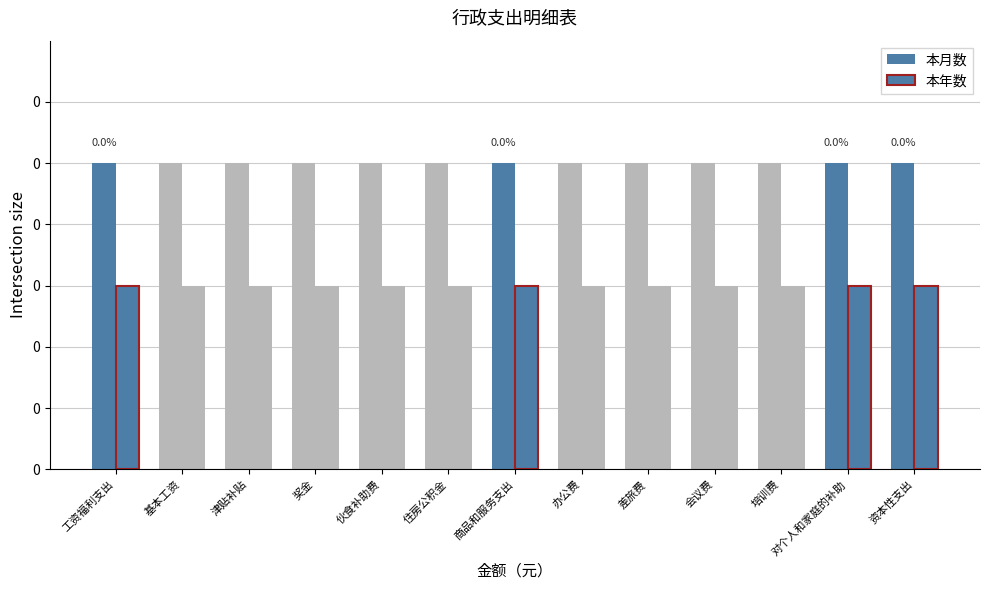

Are the bars horizontal?

No